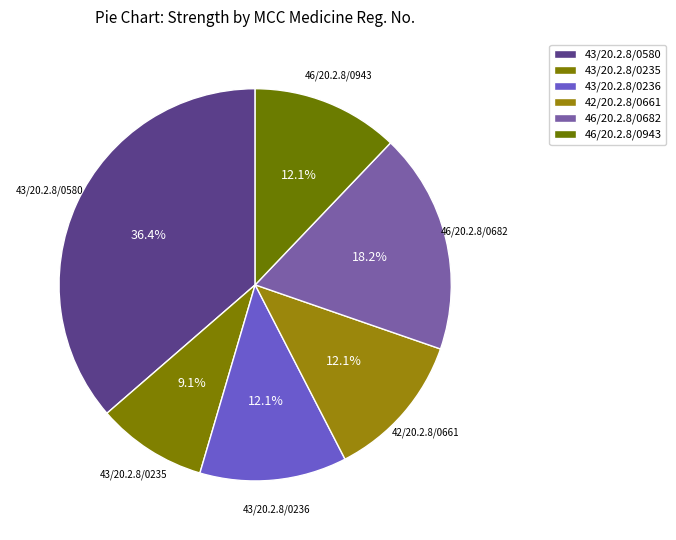

To the nearest percent, what is the difference between the 43/20.2.8/0580 and 43/20.2.8/0235 slice percentages?

27%